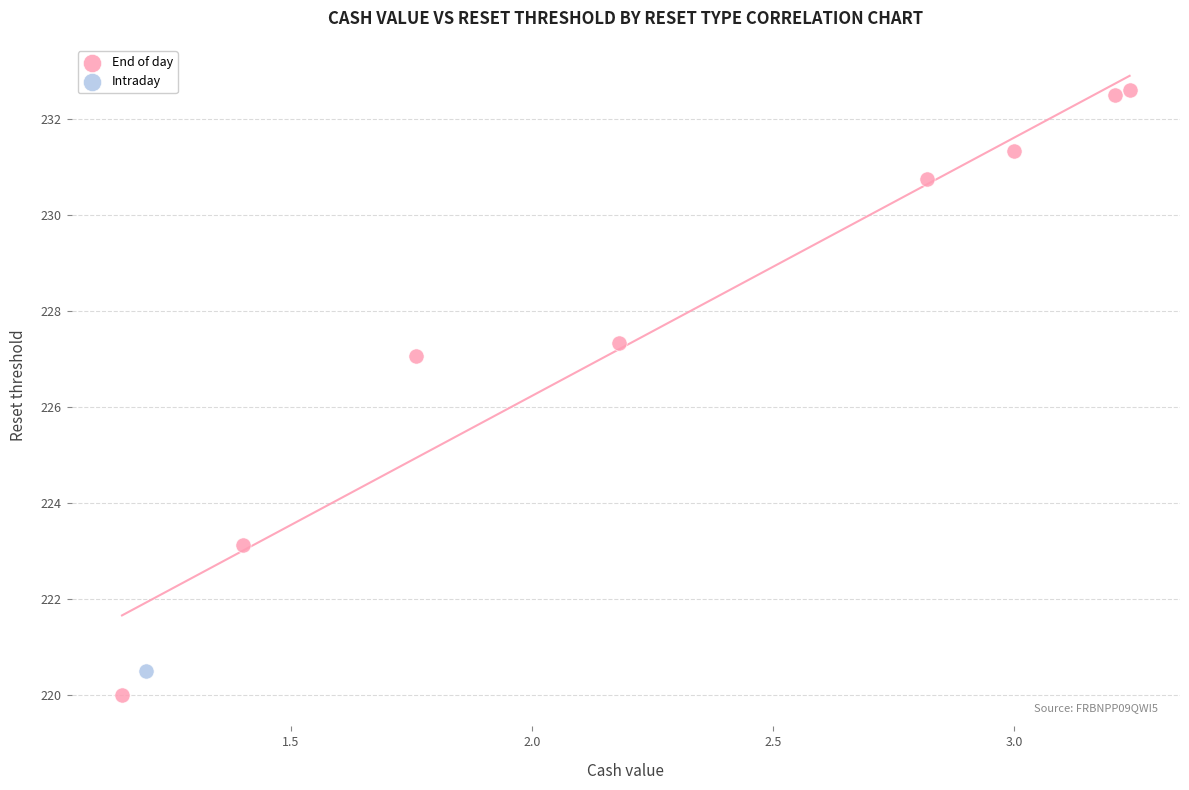

What are all the series names shown in the legend?

End of day, Intraday